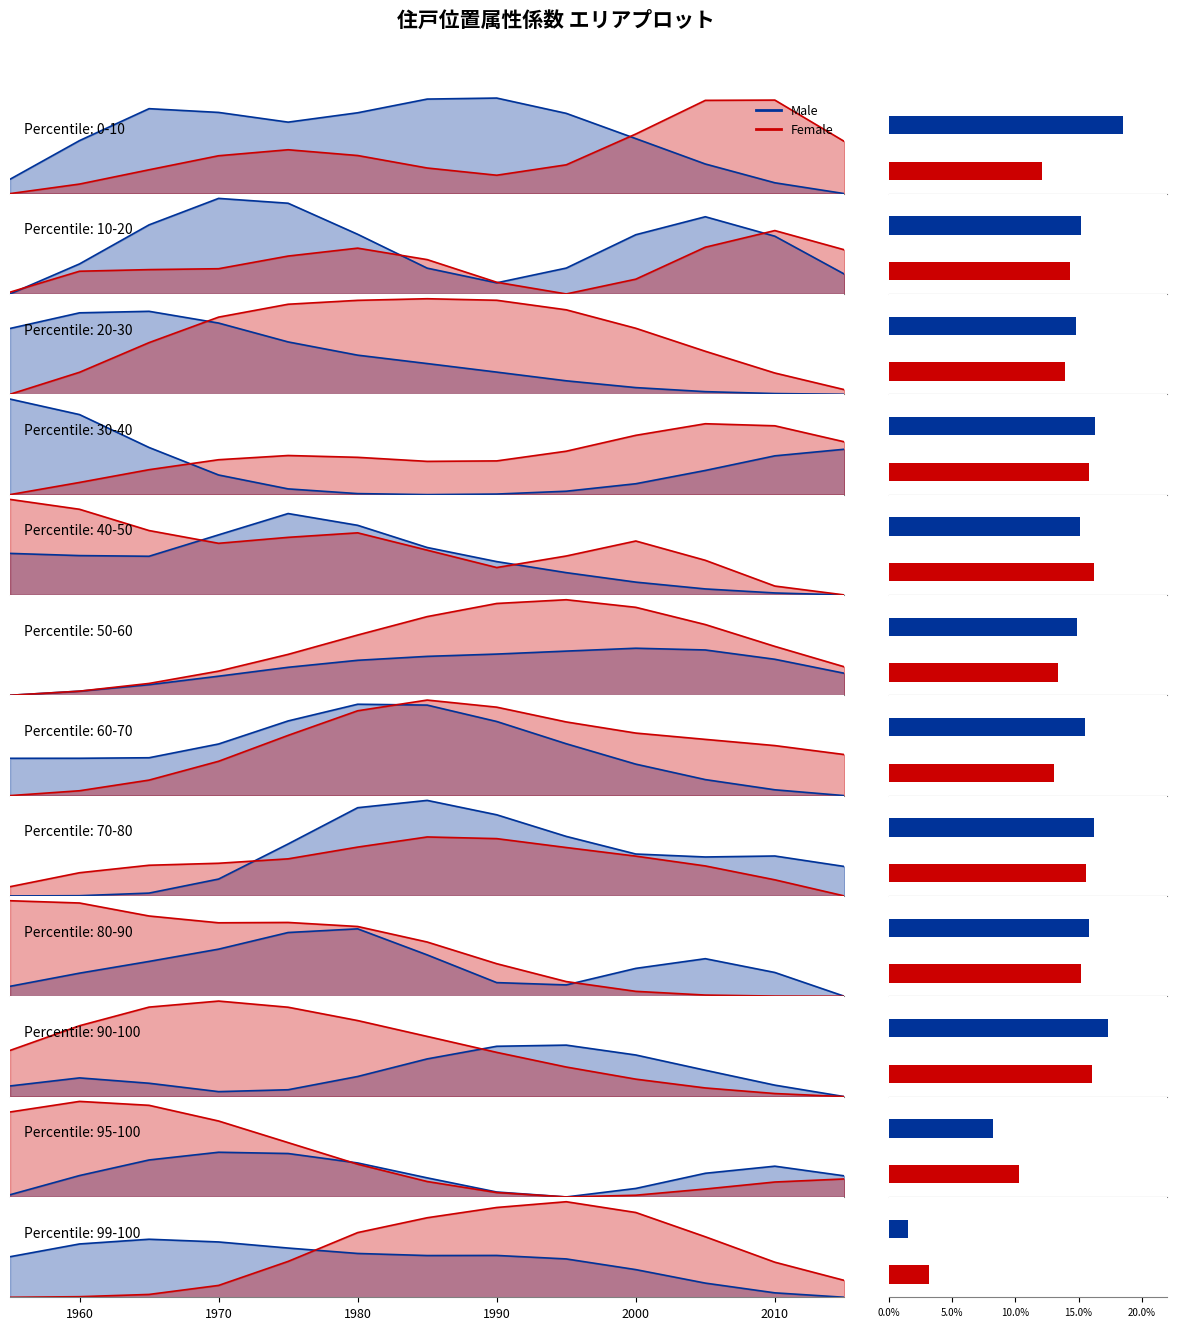

How many data points in Female are above 0?

12